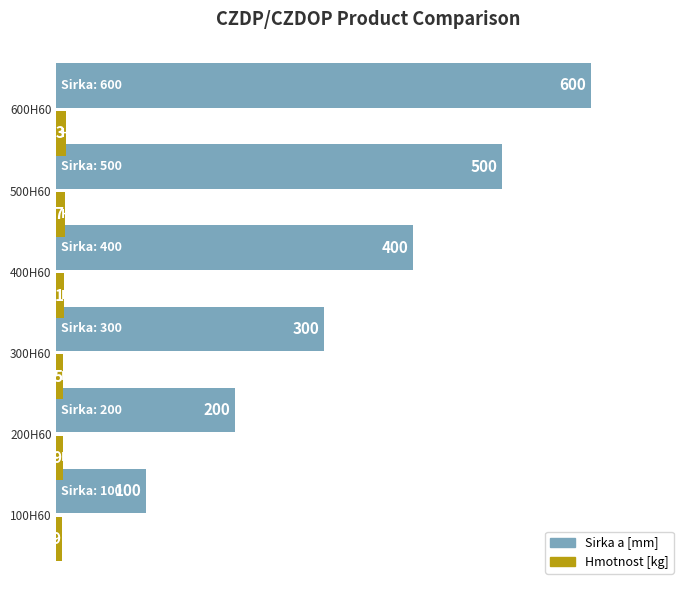

What is the difference between the Sirka a [mm] values at 500H60 and 400H60?

100.0